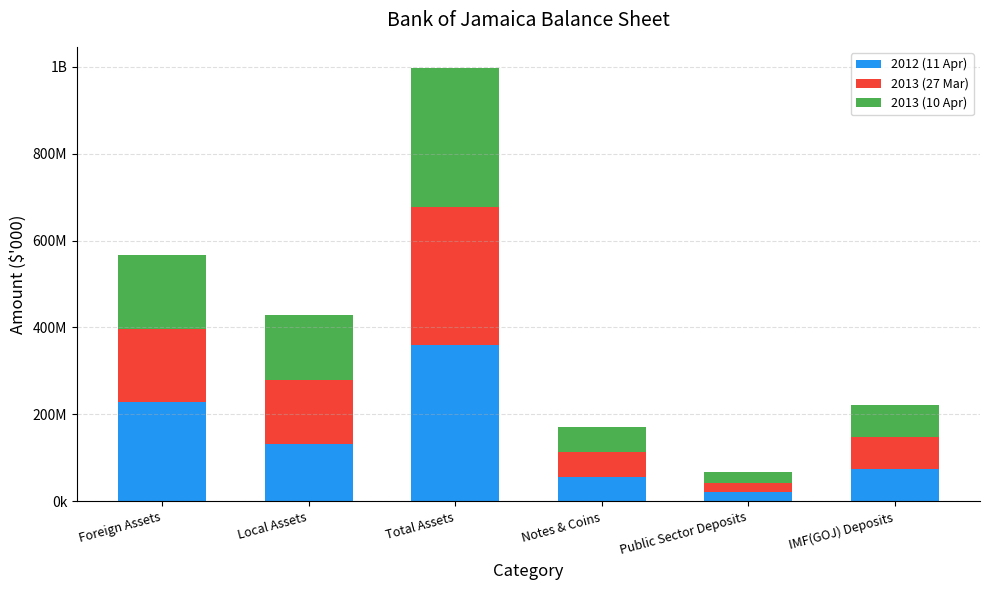

What are all the series names shown in the legend?

2012 (11 Apr), 2013 (27 Mar), 2013 (10 Apr)